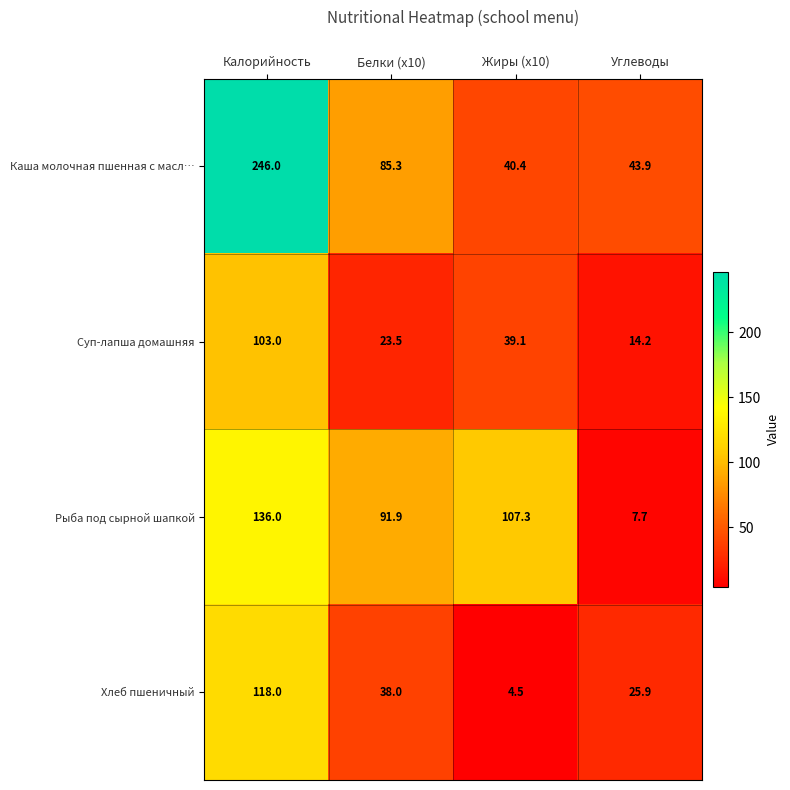

How many categories are shown in the chart?

4